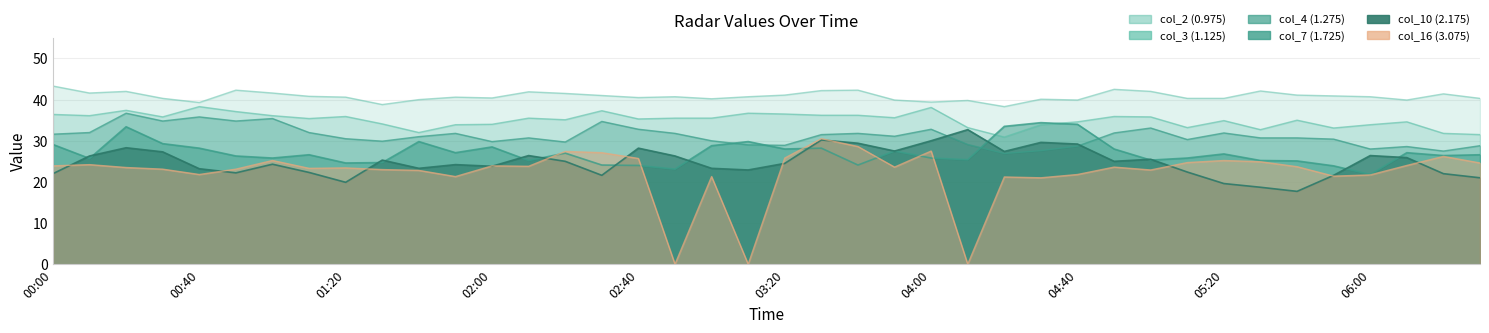

At how many categories does at least one series exceed 13?

40